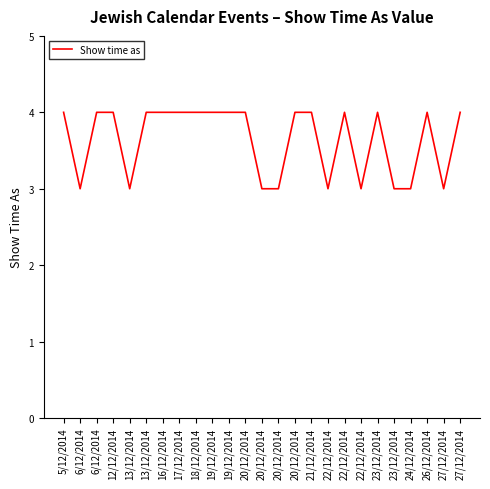

What is the sum of the values at 22/12/2014 and 24/12/2014?

6